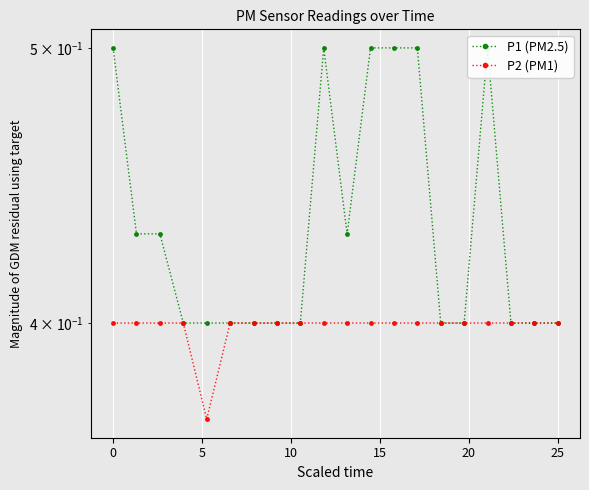

Which series has the widest spread of values?

P1